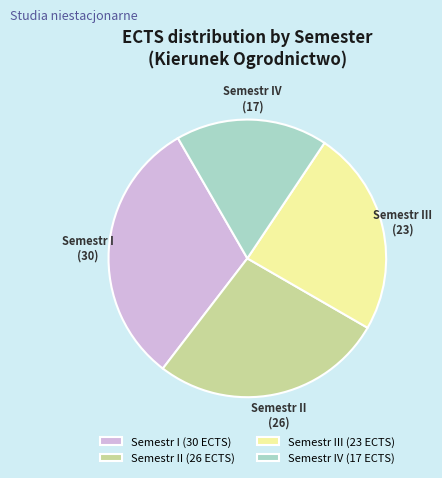

Is the sum of Semestr I (30 ECTS) and Semestr II (26 ECTS) greater than half?

Yes